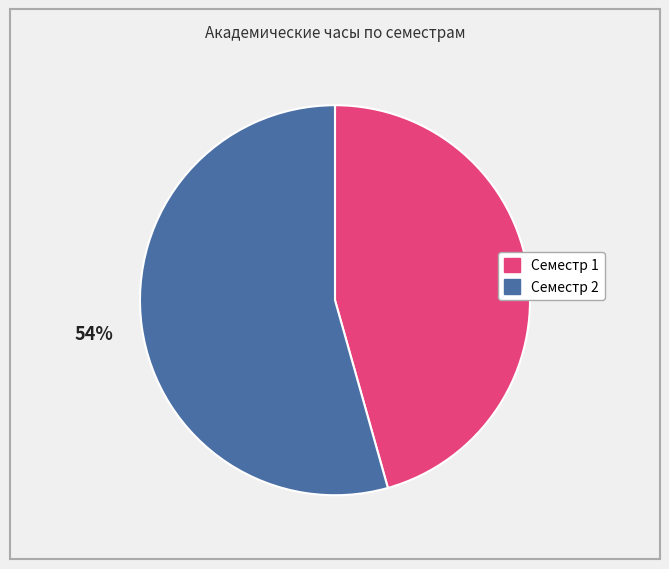

Between Семестр 1 and Семестр 2, which is larger?

Семестр 2